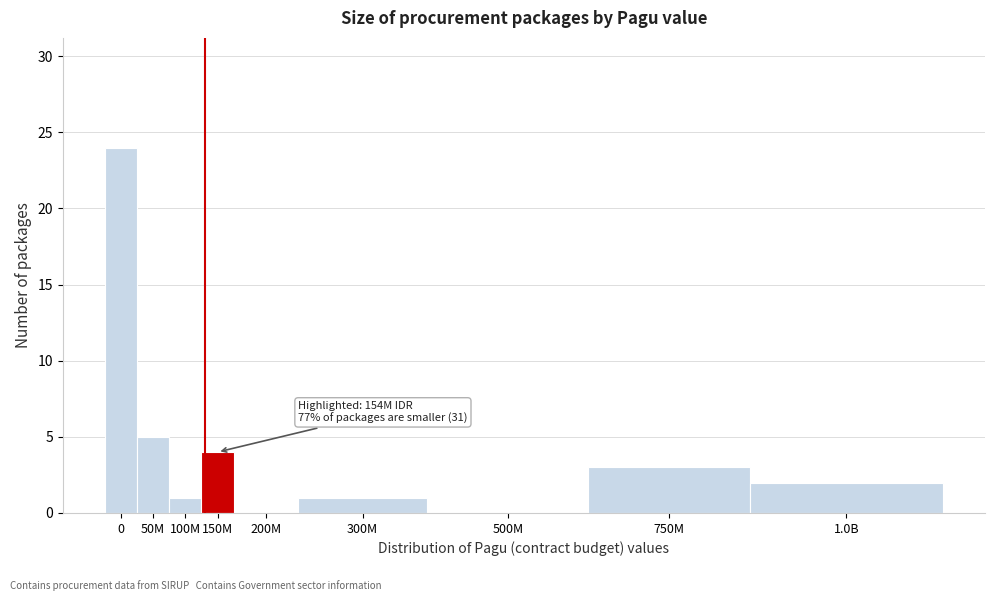

Reading right to left, what are all the values shown in this chart?

1.0B=2	750M=3	500M=0	300M=1	200M=0	150M=4	100M=1	50M=5	0=24